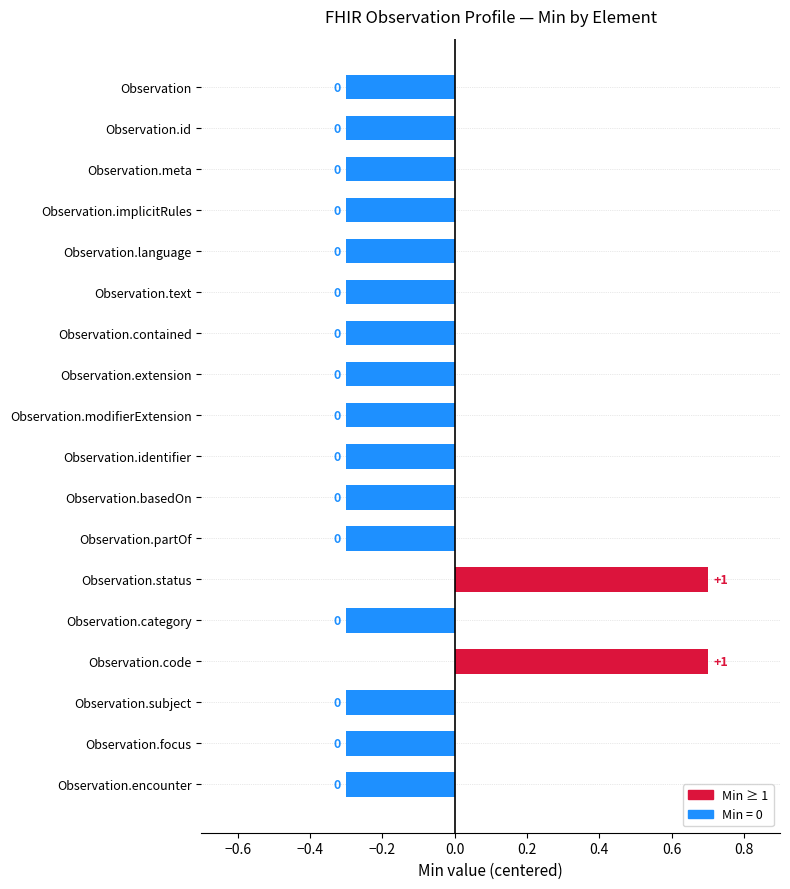

What is the average value?

-0.2